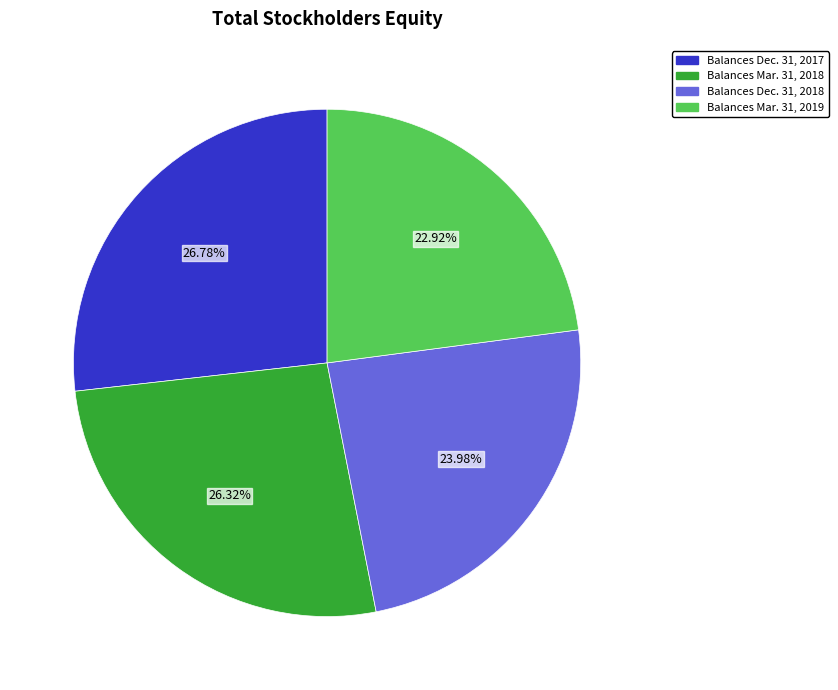

Approximately how many times larger is the value at Balances Mar. 31, 2018 compared to Balances Dec. 31, 2018?

1.1